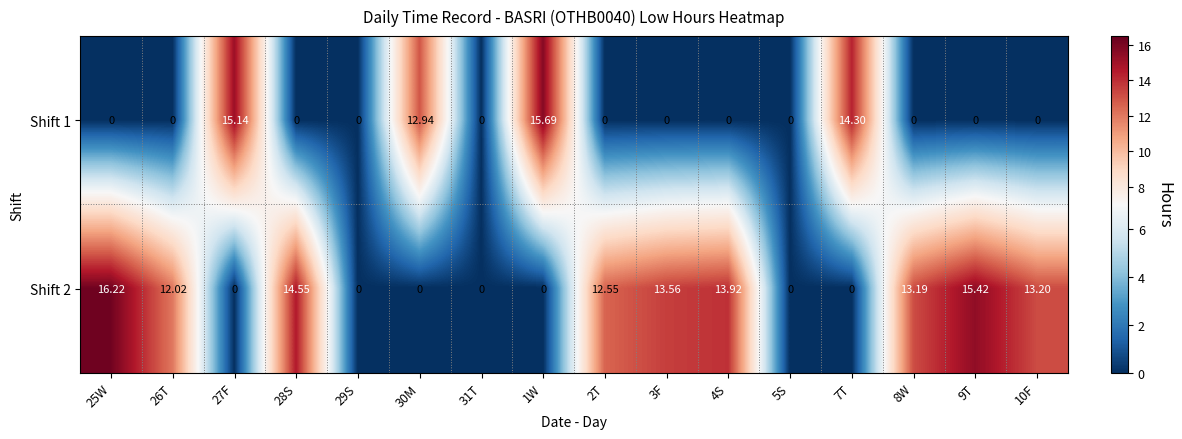

Which series has the largest total across all categories?

Shift 2